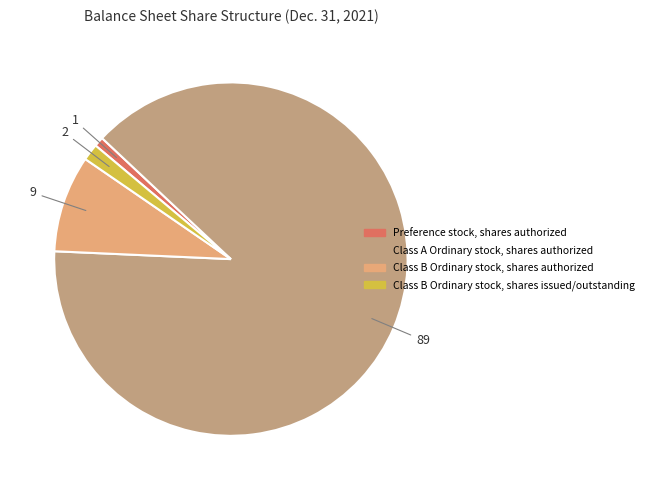

What percentage is NOT represented by Class B Ordinary stock, shares issued/outstanding?

98.5%